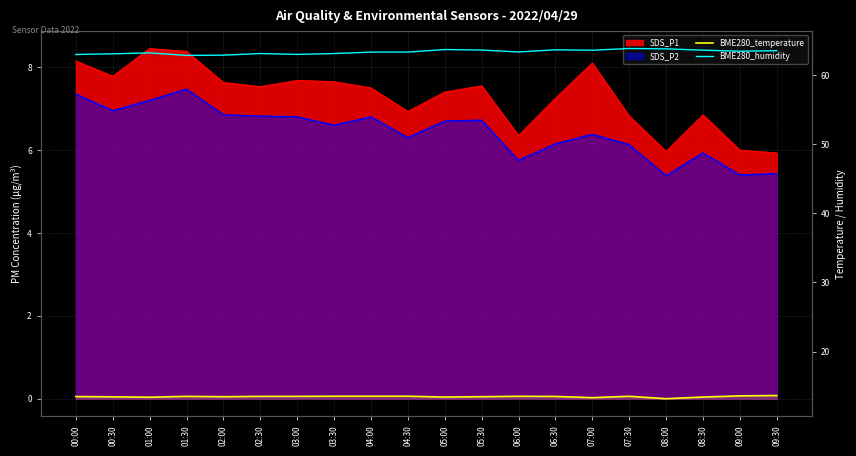

What is the maximum value for BME280_temperature?

13.6